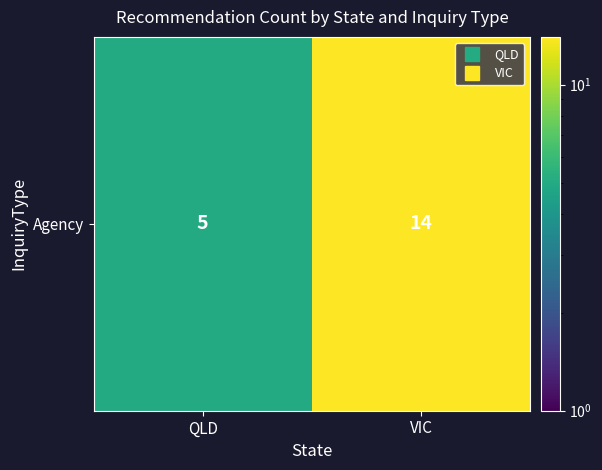

At which label is the value closest to 9?

QLD